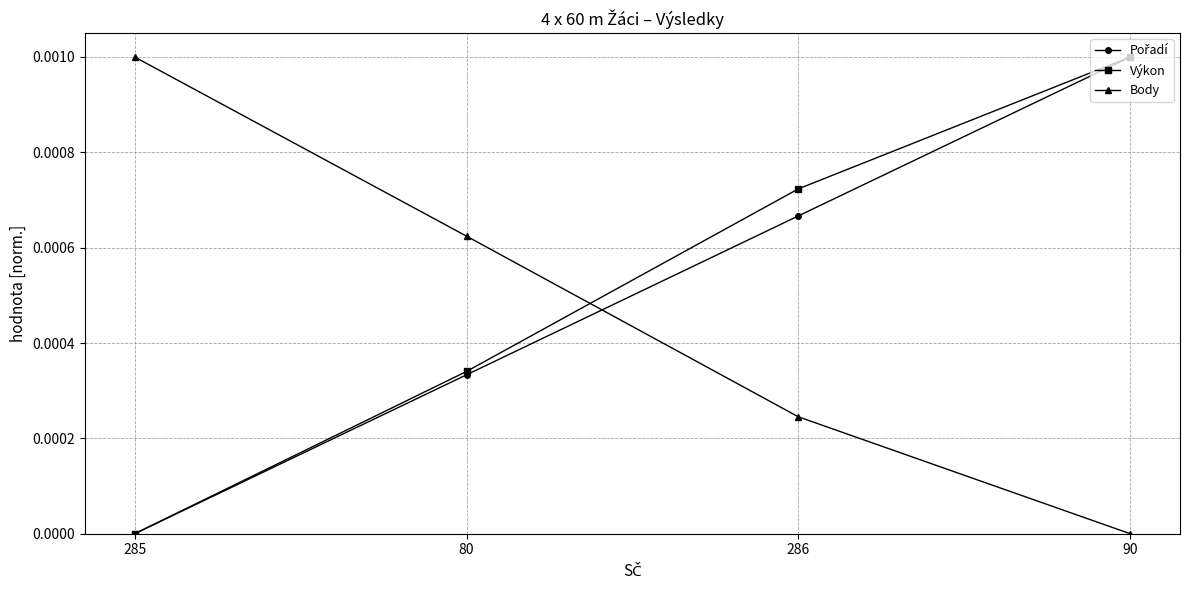

True or false: Body has a value of 0.0 at 286.

True